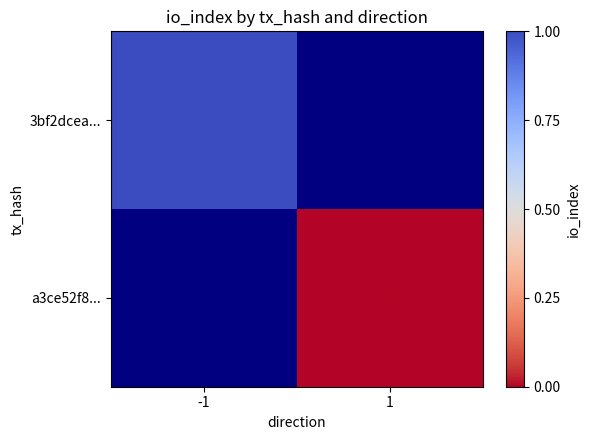

List the series in order of their overall mean, highest first.

3bf2dcea..., a3ce52f8...